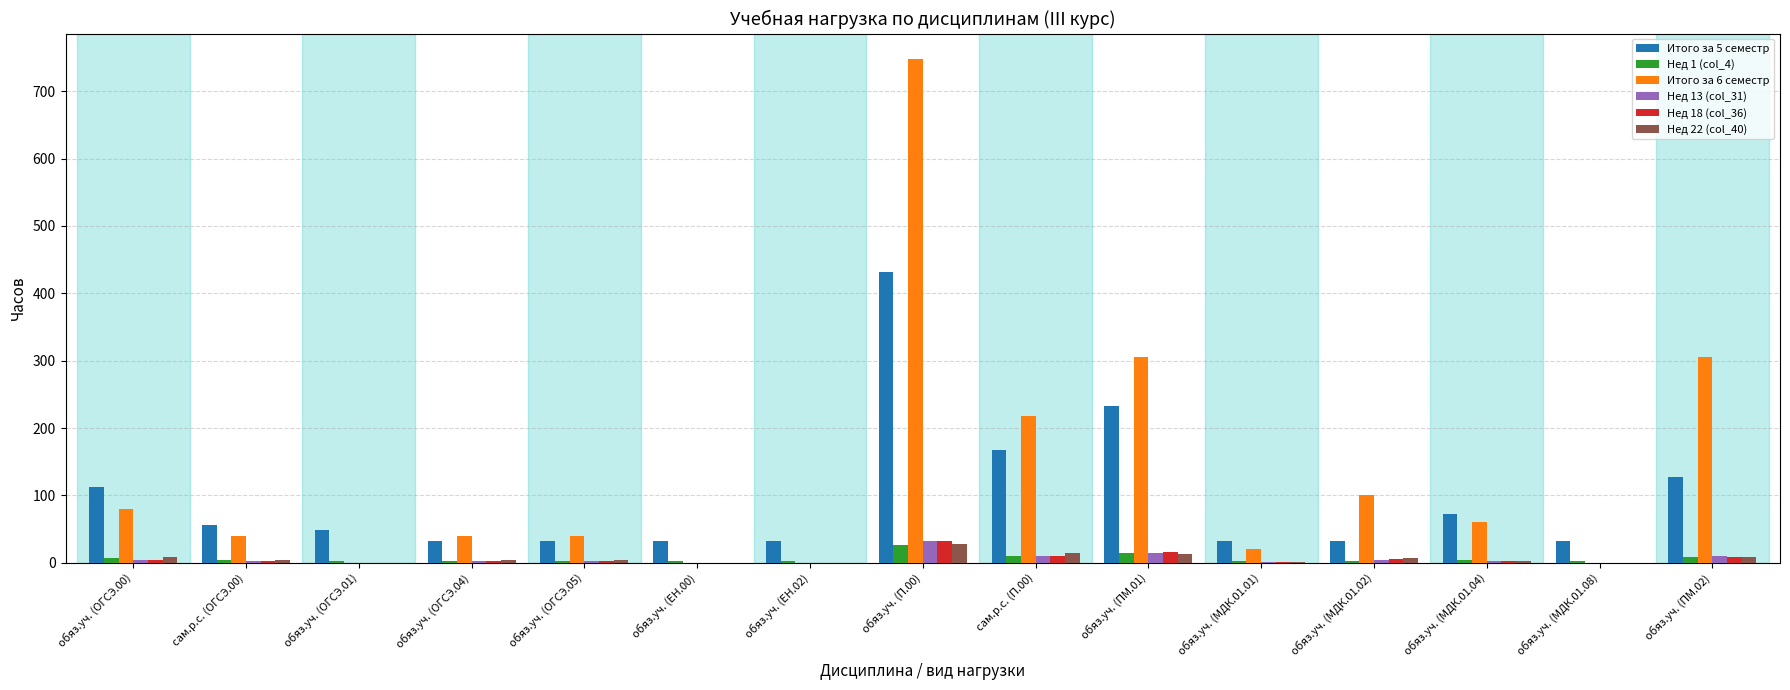

The value of Итого за 5 семестр at обяз.уч. (ПМ.02) is 128.0. True or false?

True